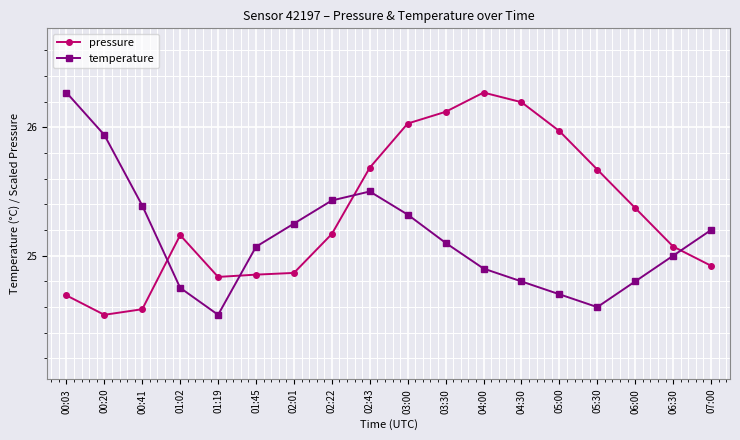

True or false: temperature has a value of 25.5 at 02:43.

True